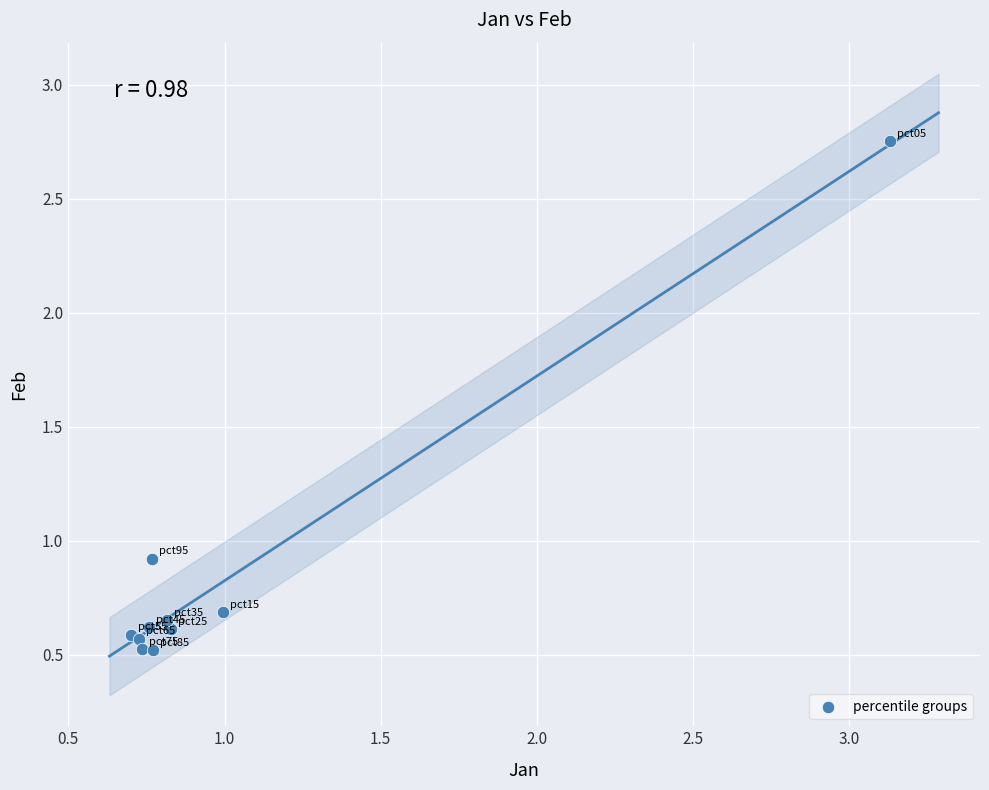

What Y value in the scatter plot is closest to 1?

0.9